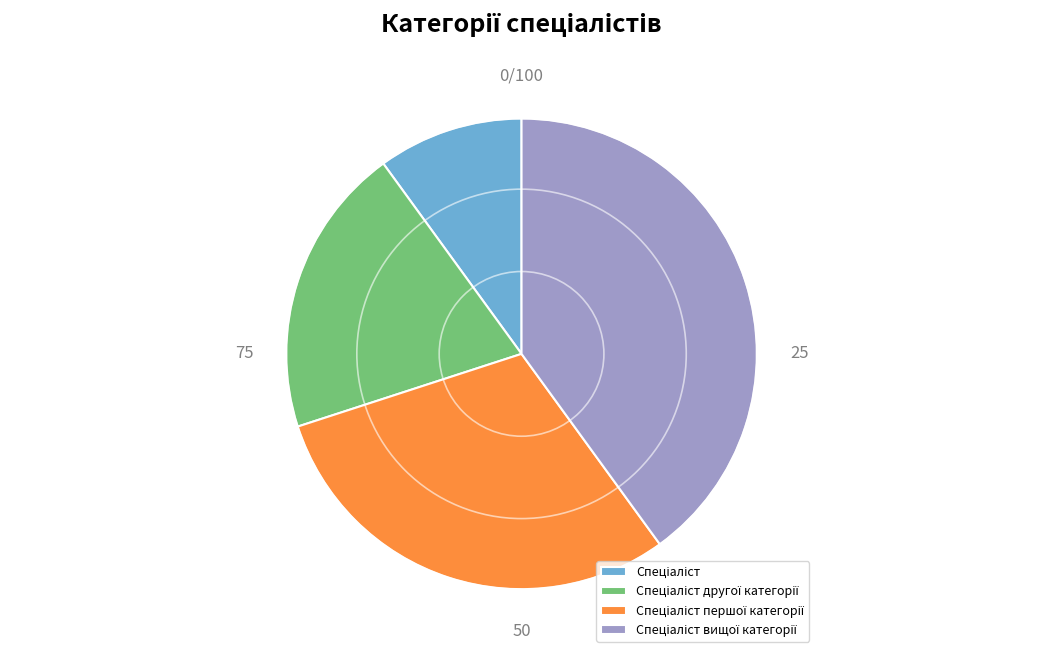

Is there a majority slice in this chart?

No